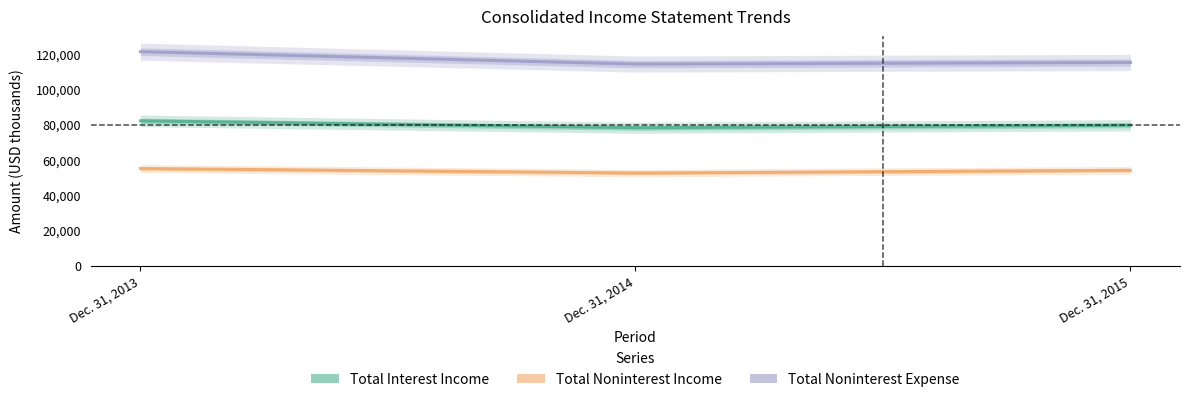

How many values in the Total Noninterest Income series are below 54091?

1